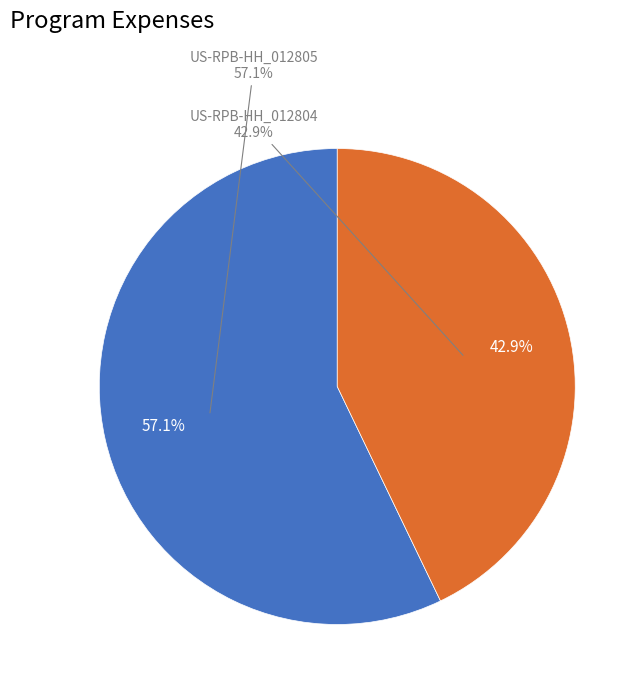

Count the number of slices in the pie.

2